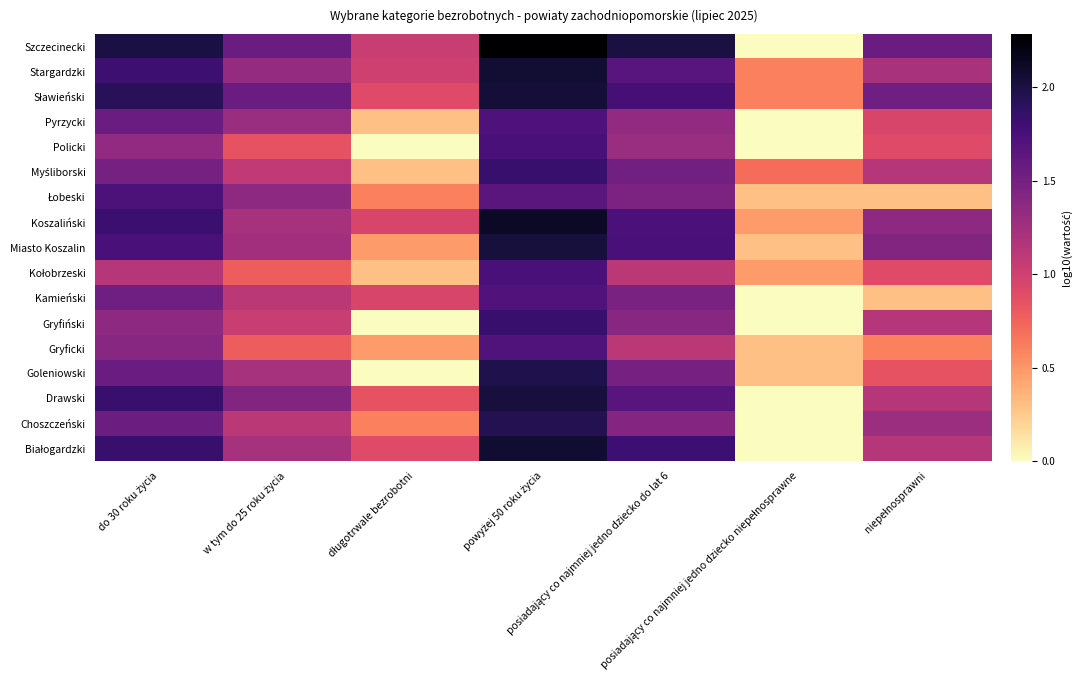

At posiadający co najmniej jedno dziecko niepełnosprawne, list the series in order from largest to smallest.

Myśliborski, Sławieński, Stargardzki, Kołobrzeski, Koszaliński, Goleniowski, Gryficki, Miasto Koszalin, Łobeski, Białogardzki, Choszczeński, Drawski, Gryfiński, Kamieński, Policki, Pyrzycki, Szczecinecki